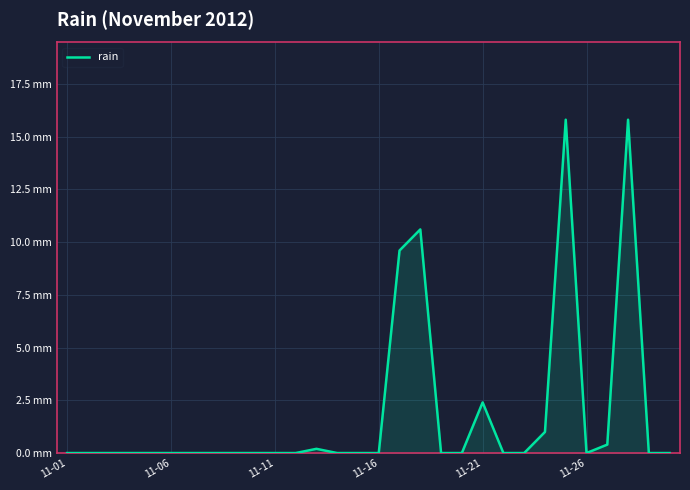

Reading left to right, what are all the values shown in this chart?

0.0	0.0	0.0	0.0	0.0	0.0	0.0	0.0	0.0	0.0	0.0	0.0	0.2	0.0	0.0	0.0	9.6	10.6	0.0	0.0	2.4	0.0	0.0	1.0	15.8	0.0	0.4	15.8	0.0	0.0